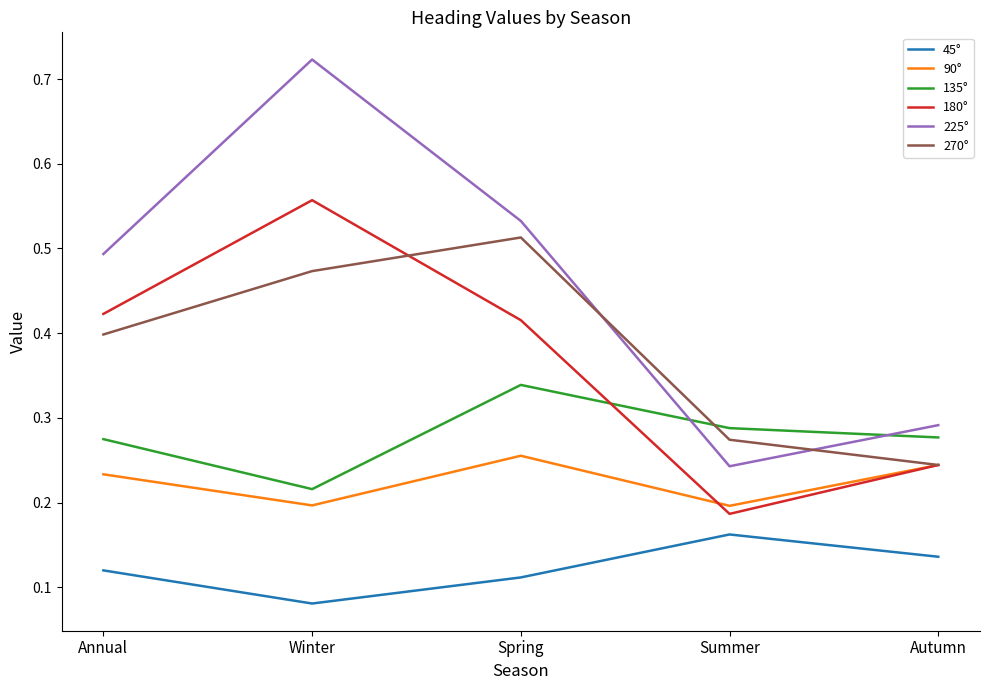

Is the value of 180° at Autumn greater than the value of 225° at Annual?

No